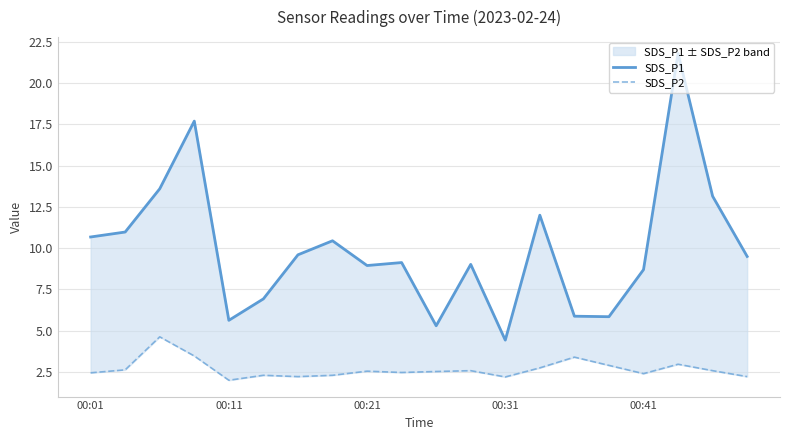

True or false: SDS_P2 and SDS_P1 intersect in this chart.

False